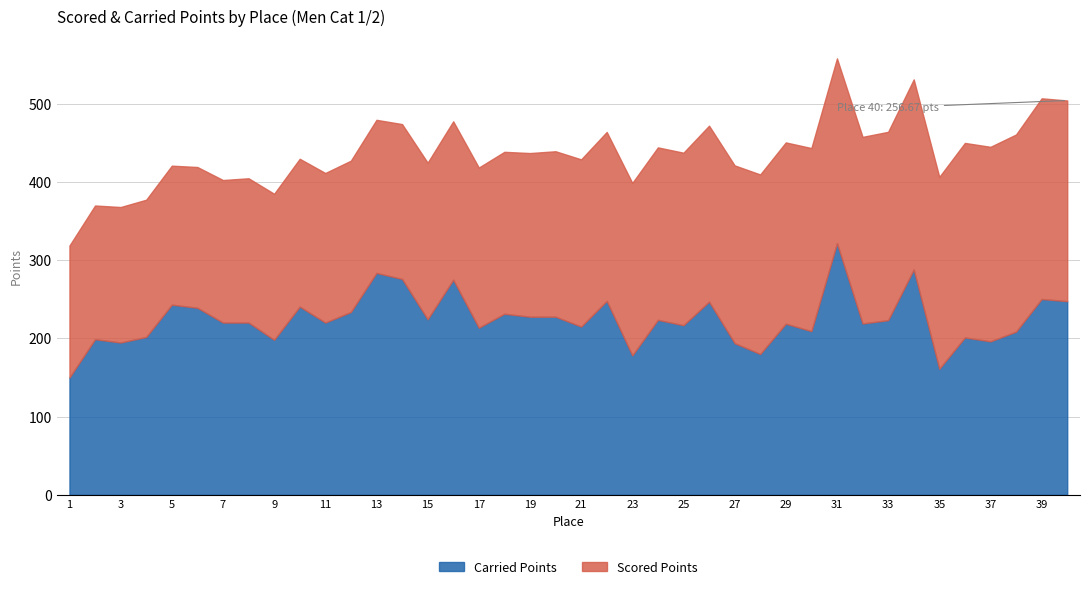

At which category is the sum across all series the highest?

31